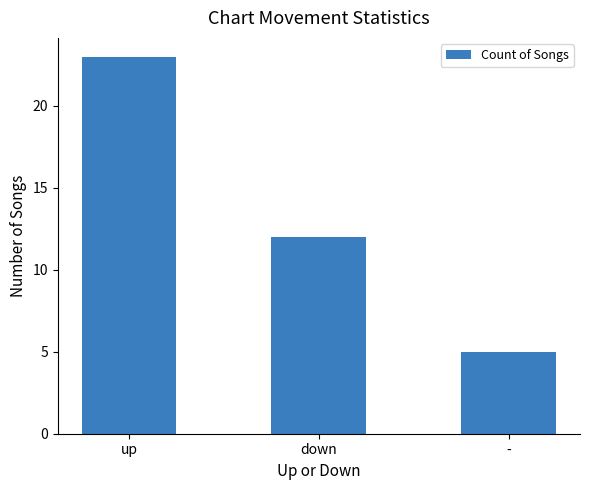

Does the chart contain any negative values?

No